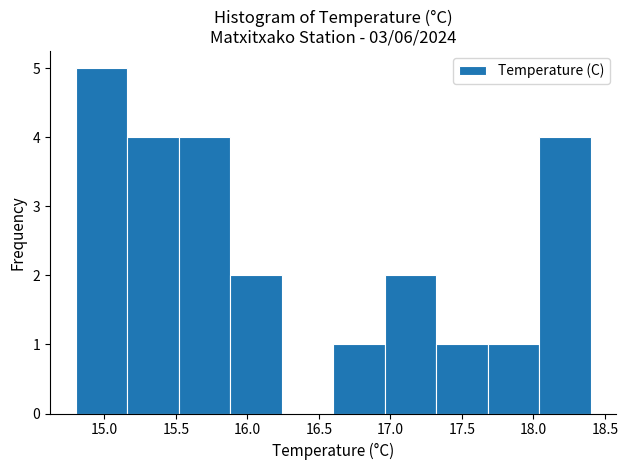

Reading left to right, transcribe this chart: for each bar, give the range it covers on the x-axis and its height. Neither the bar edges nor the heights are printed on the chart, so give them approximately, as read against the axes.

14.80 to 15.16: 5
15.16 to 15.52: 4
15.52 to 15.88: 4
15.88 to 16.24: 2
16.24 to 16.60: 0
16.60 to 16.96: 1
16.96 to 17.32: 2
17.32 to 17.68: 1
17.68 to 18.04: 1
18.04 to 18.40: 4